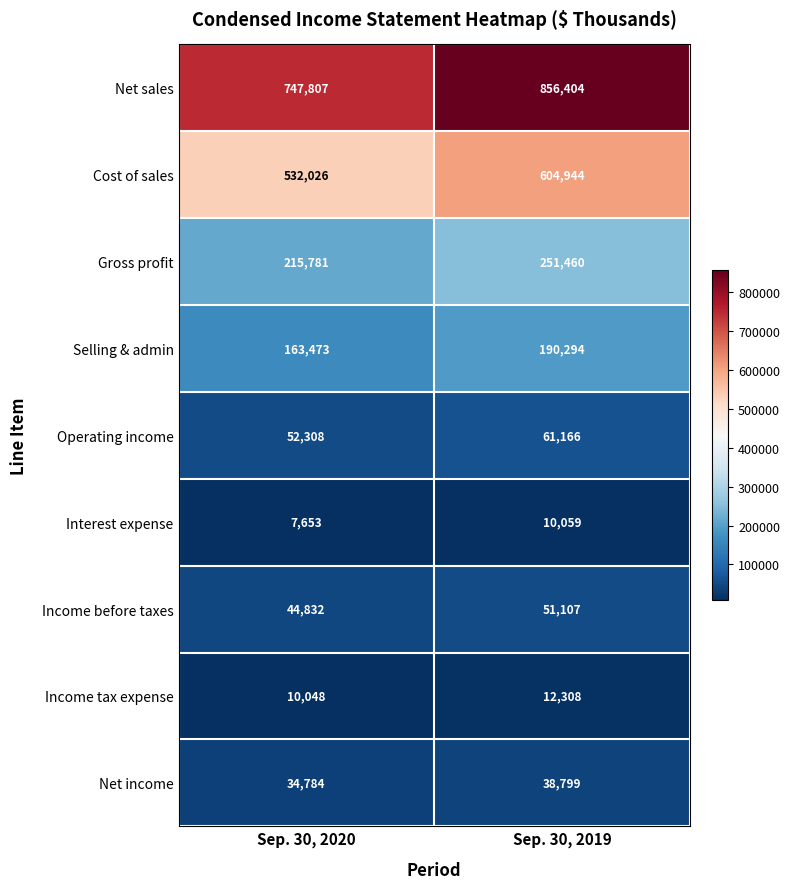

What is the sum of the Interest expense values at Sep. 30, 2020 and Sep. 30, 2019?

17712